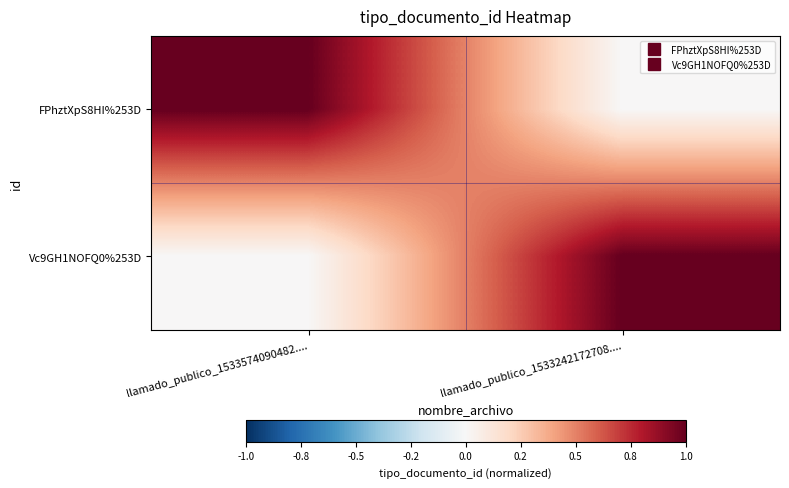

Rank the series by their maximum value, from lowest to highest.

FPhztXpS8HI%253D, Vc9GH1NOFQ0%253D